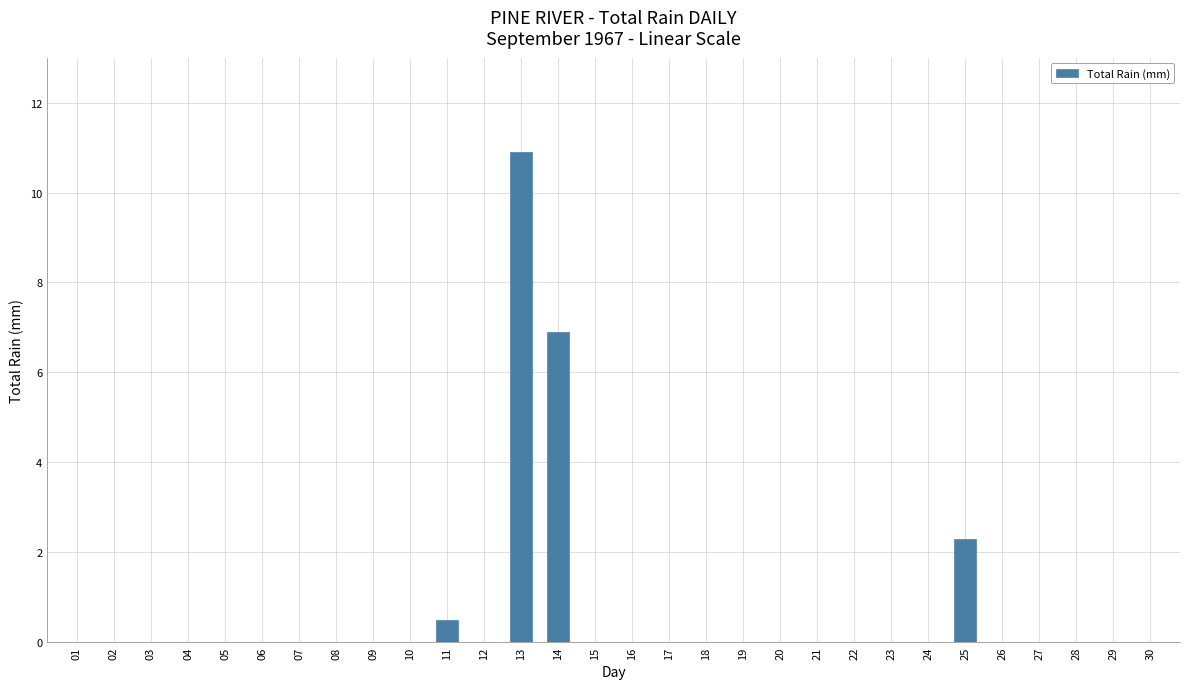

Reading right to left, transcribe all the data shown in this chart.

30=0.0	29=0.0	28=0.0	27=0.0	26=0.0	25=2.3	24=0.0	23=0.0	22=0.0	21=0.0	20=0.0	19=0.0	18=0.0	17=0.0	16=0.0	15=0.0	14=6.9	13=10.9	12=0.0	11=0.5	10=0.0	09=0.0	08=0.0	07=0.0	06=0.0	05=0.0	04=0.0	03=0.0	02=0.0	01=0.0